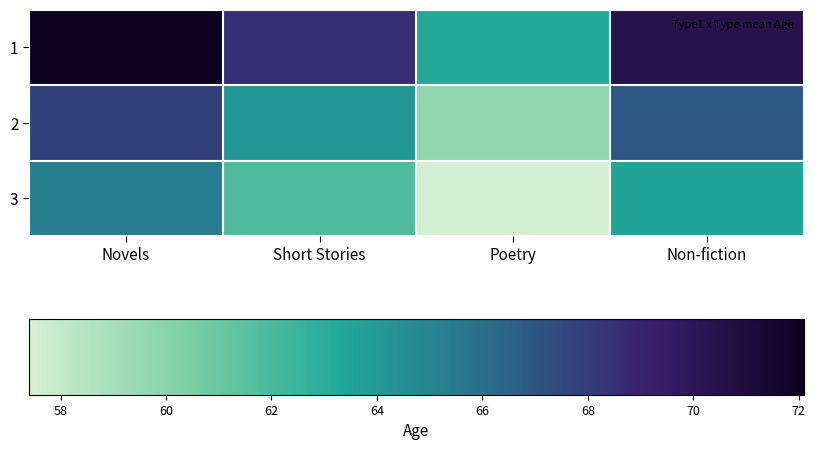

Which series has the largest range (max minus min)?

1